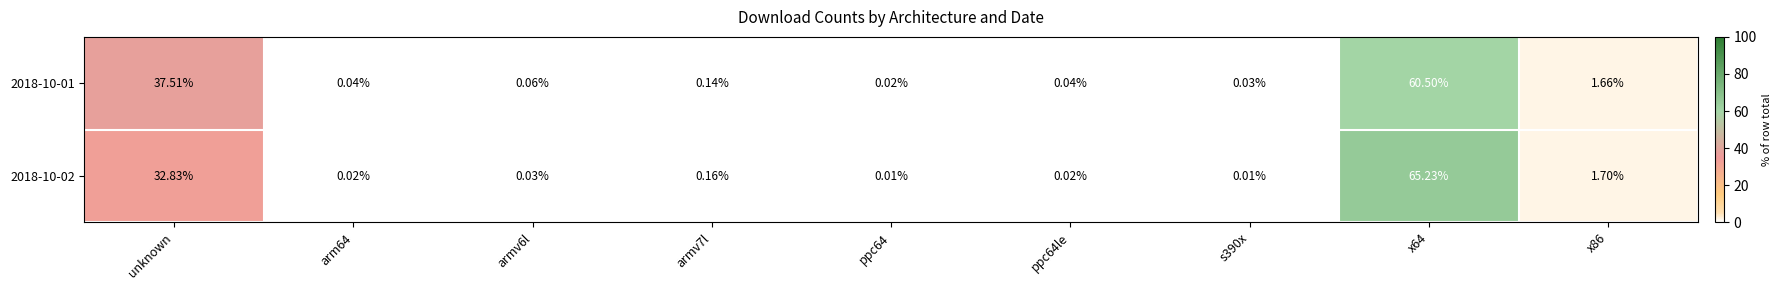

Is the value of 2018-10-02 at unknown greater than the value of 2018-10-01 at armv7l?

Yes